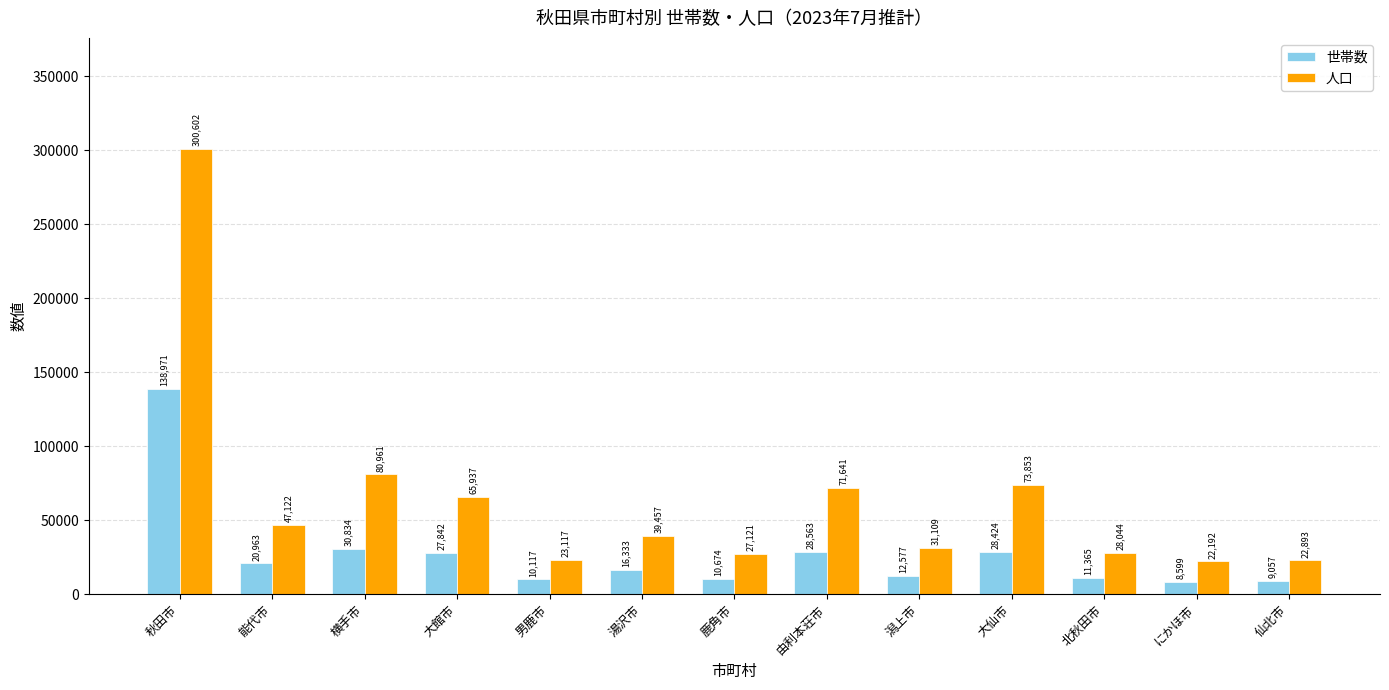

What is the sum of the 世帯数 values at にかほ市 and 能代市?

29562